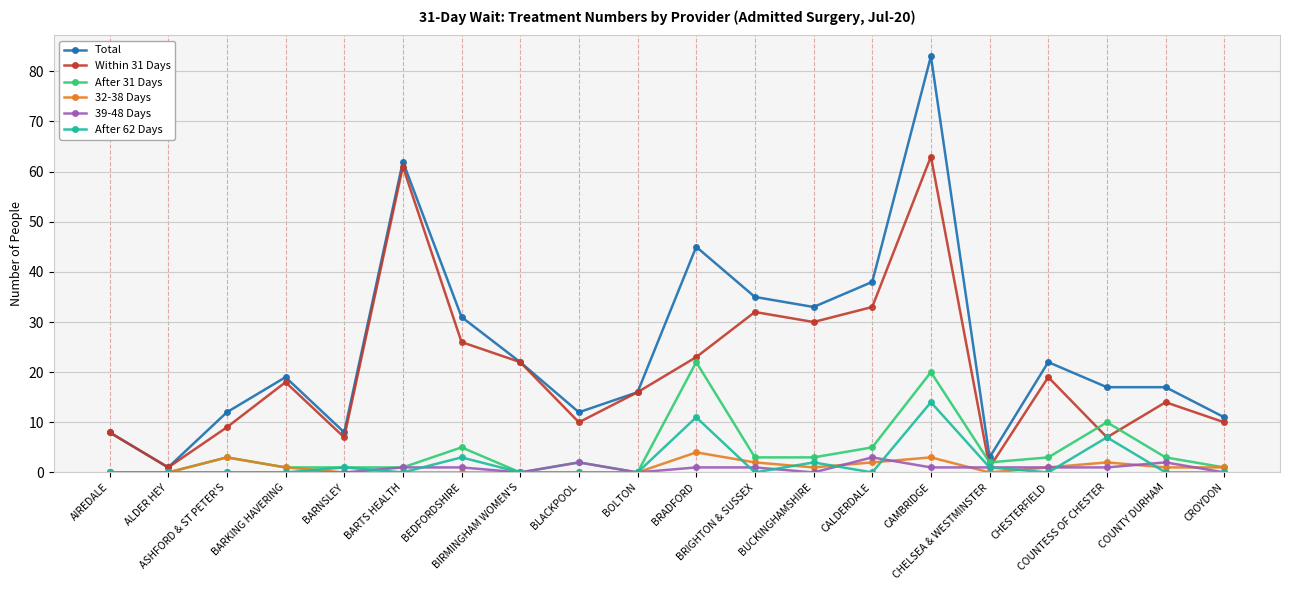

True or false: Within 31 Days has more than 1 interior local peaks.

True